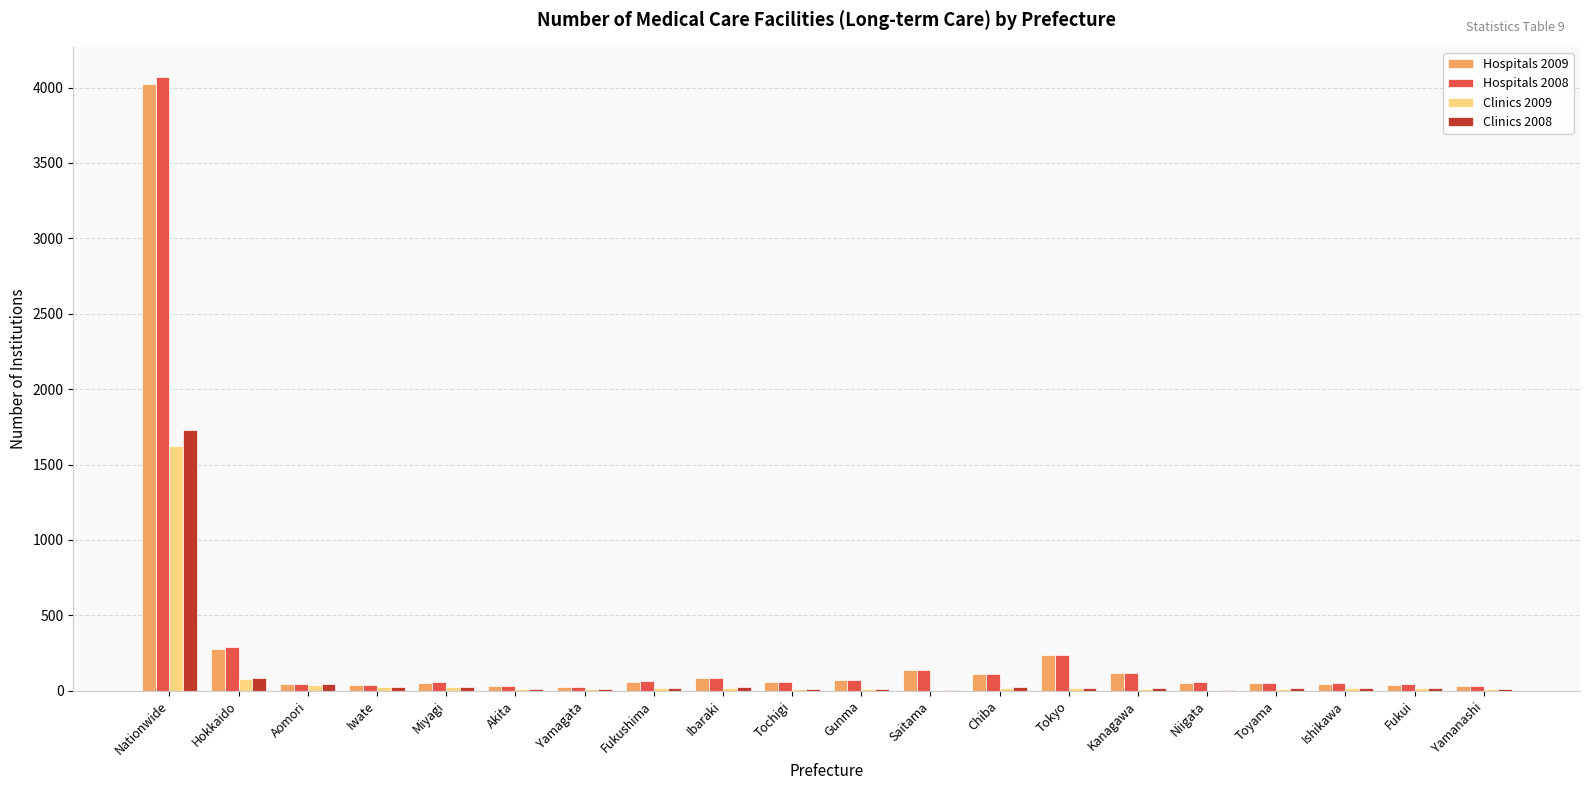

What is the spread (max minus min) of values at Tochigi?

46